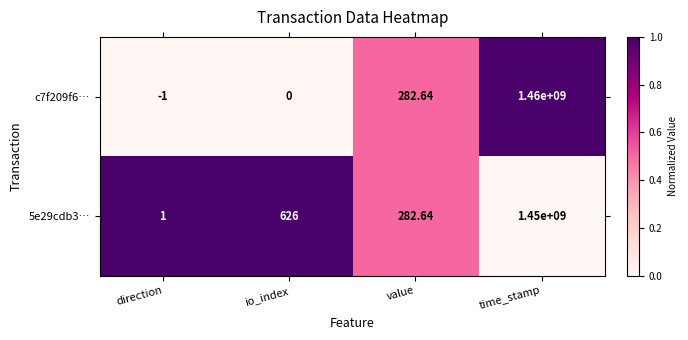

Rank the series by their average value, from highest to lowest.

c7f209f6…, 5e29cdb3…